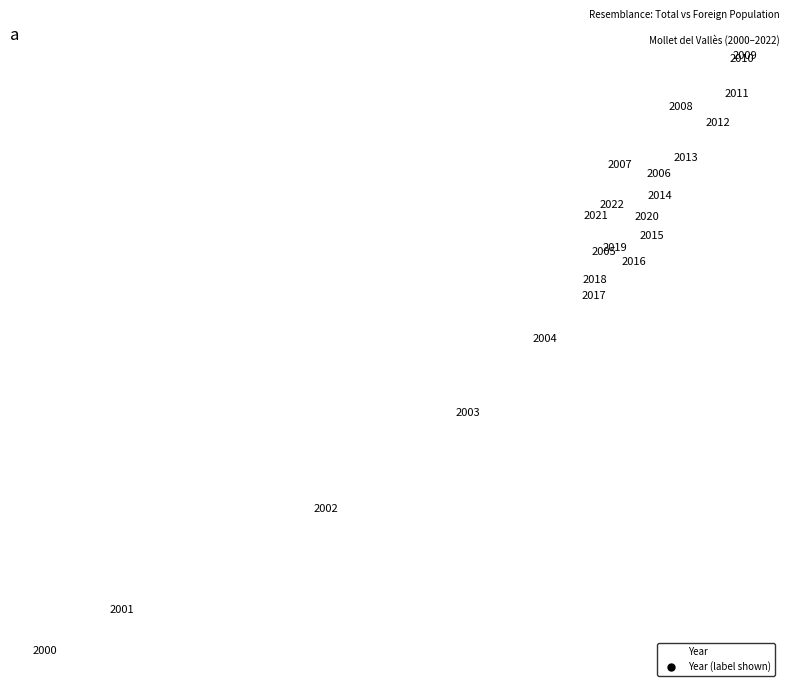

What Y value in the scatter plot is closest to 4357?

4532